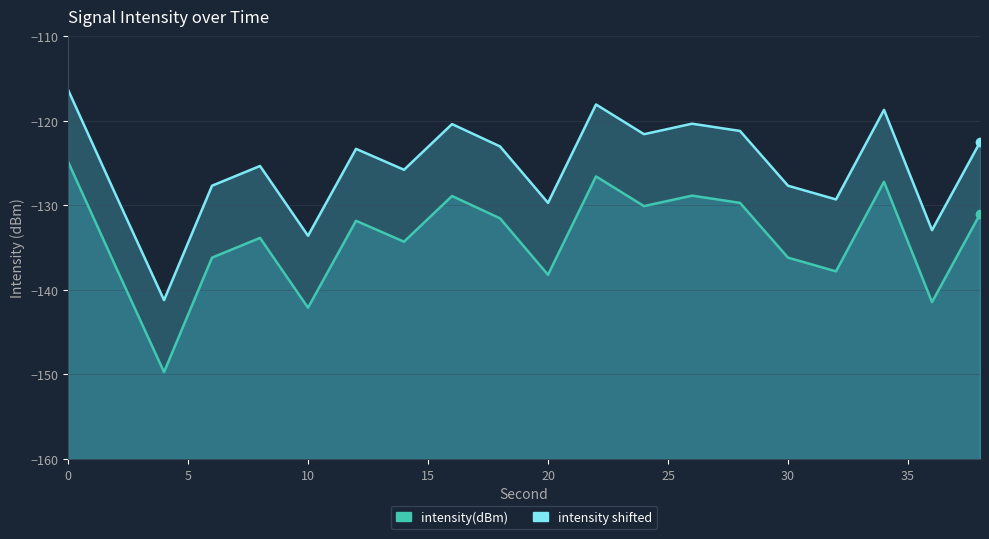

What is the difference between the second highest and minimum values in the intensity(dBm) line series?

23.1